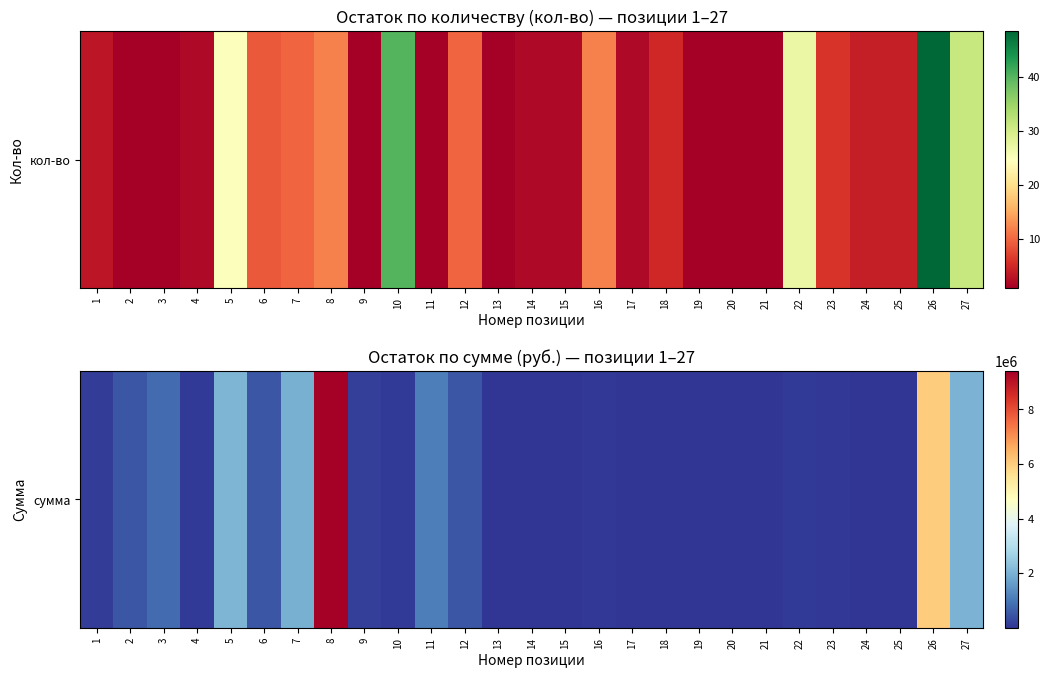

What is the greatest value displayed?

9401883.9